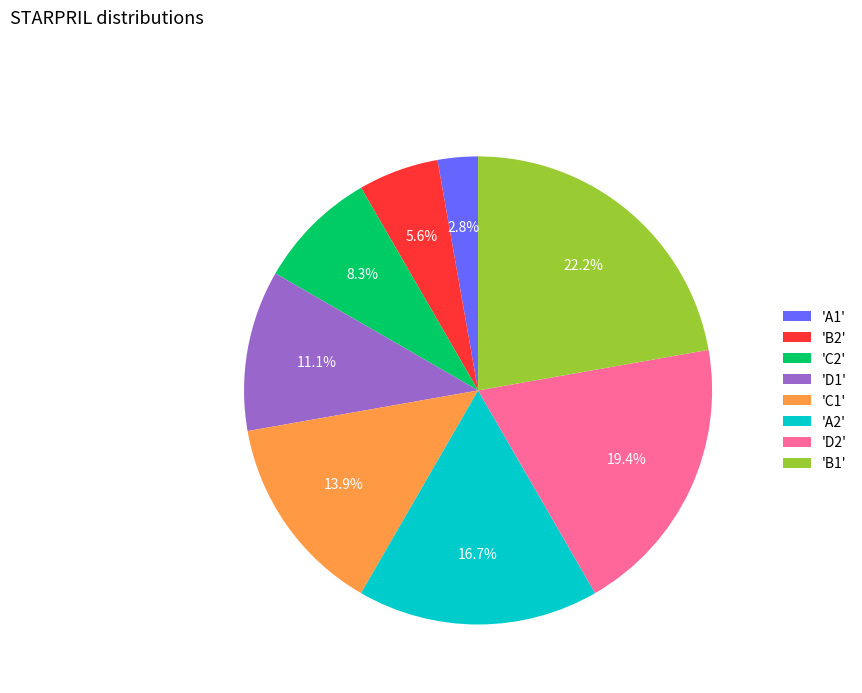

How many segments does this pie chart have?

8